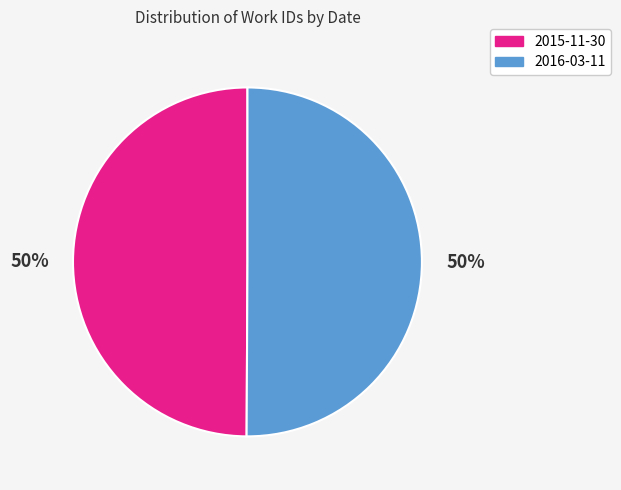

How many slices are in this pie chart?

2